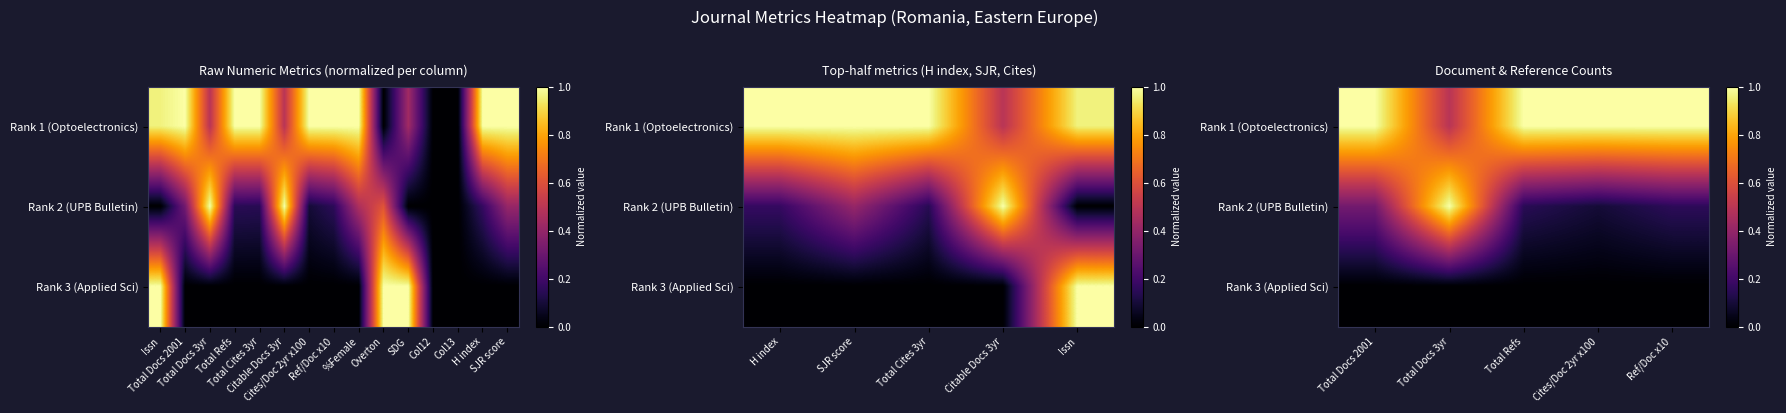

True or false: Rank 2 (UPB Bulletin) has a value of 0.2 at Ref/Doc x10.

True